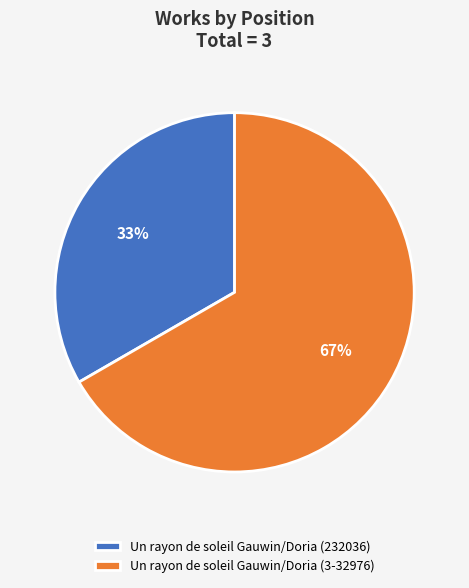

Which category has the biggest portion of the pie?

Un rayon de soleil Gauwin/Doria (3-32976)